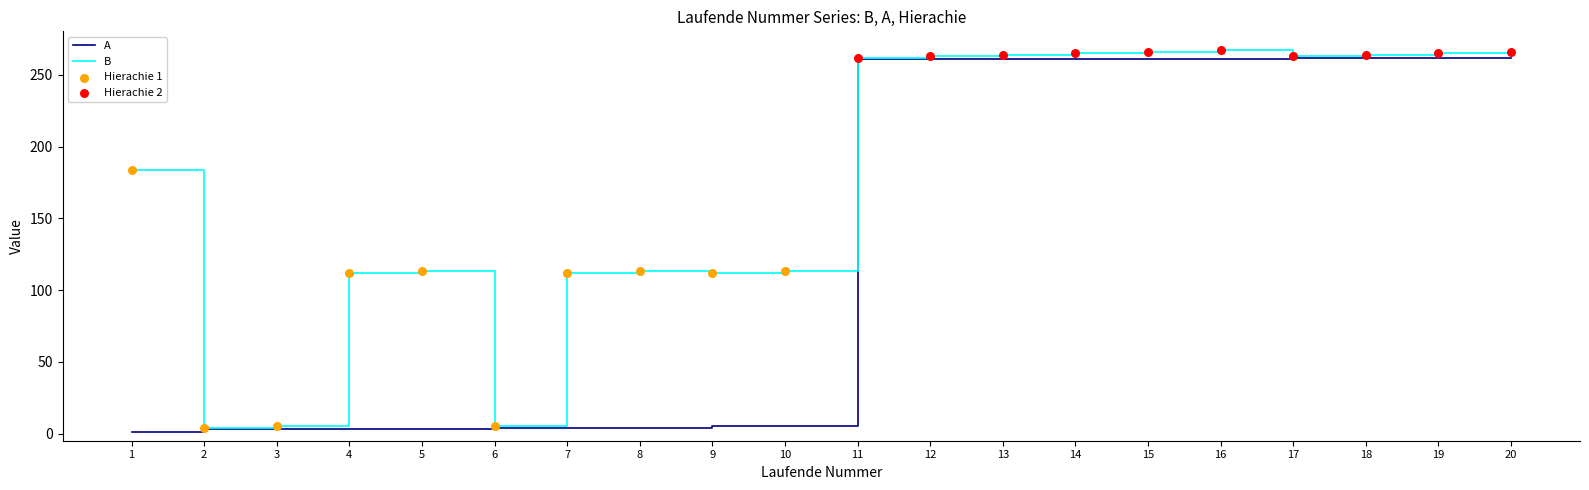

Which series changed the most between 6 and 19?

B